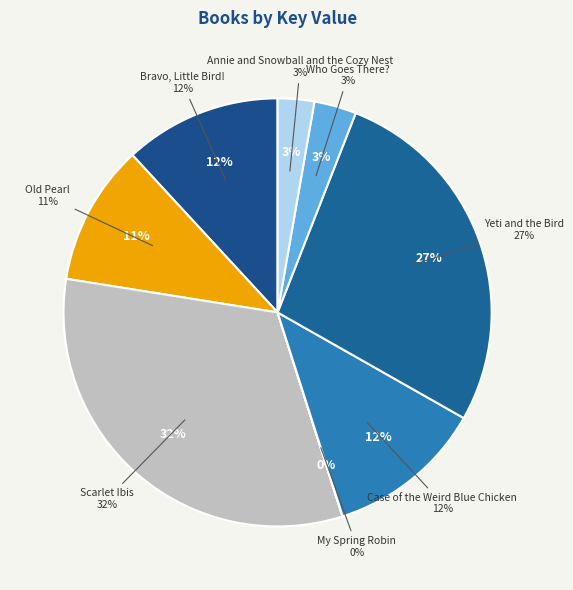

What percentage is the Scarlet Ibis slice, to the nearest percent?

32%